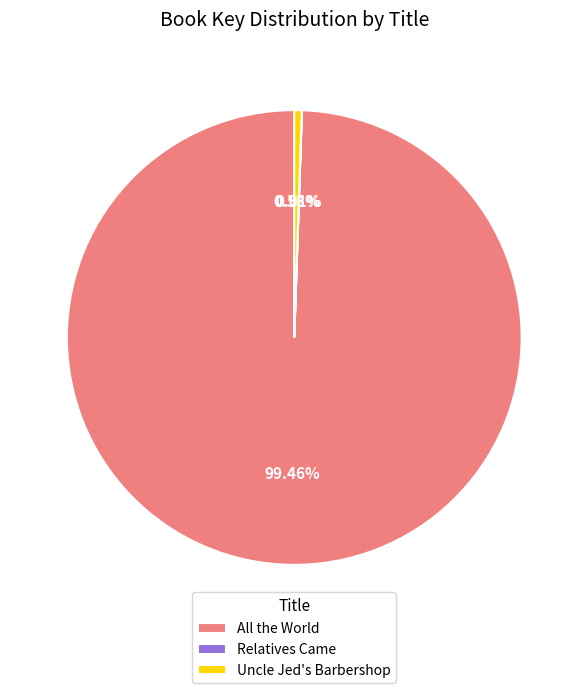

To the nearest percent, what portion does Uncle Jed's Barbershop represent?

1%